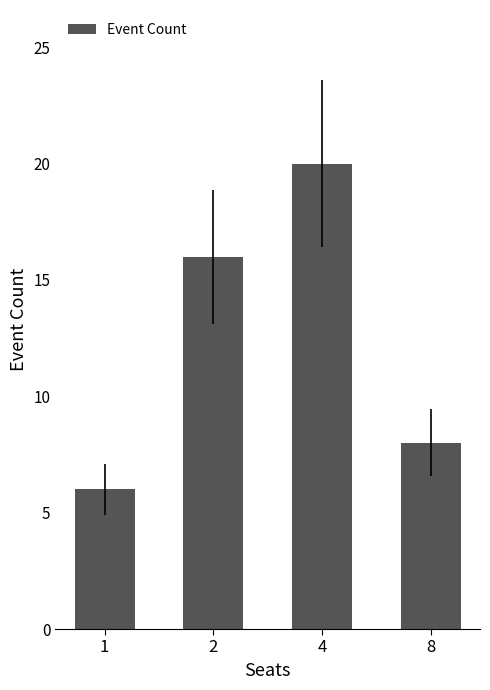

What is the value of the 4th bar from the left?

8